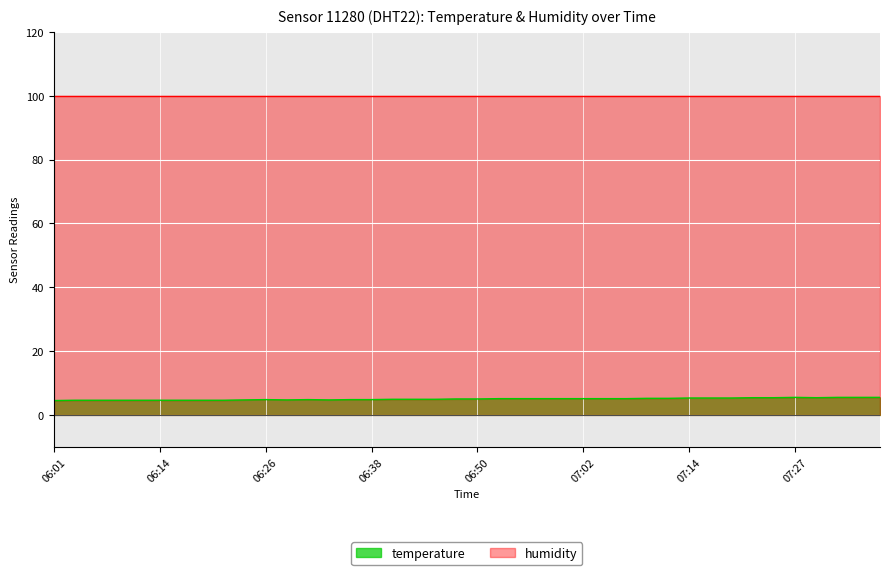

What is the change in value from 06:18 to 06:36?

+0.2